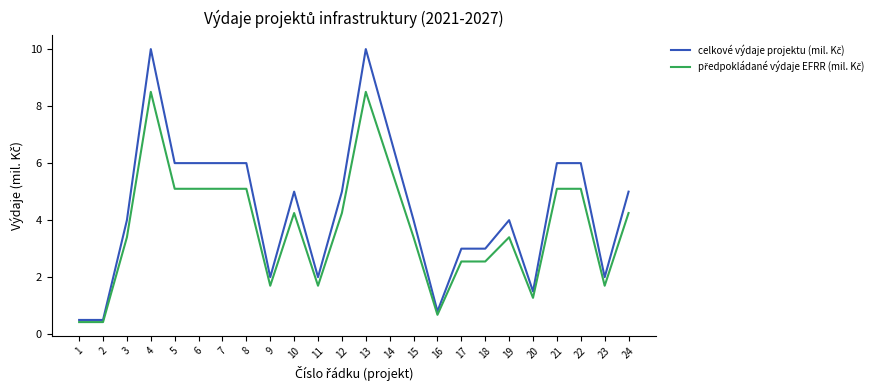

How many lines are shown in the chart?

2